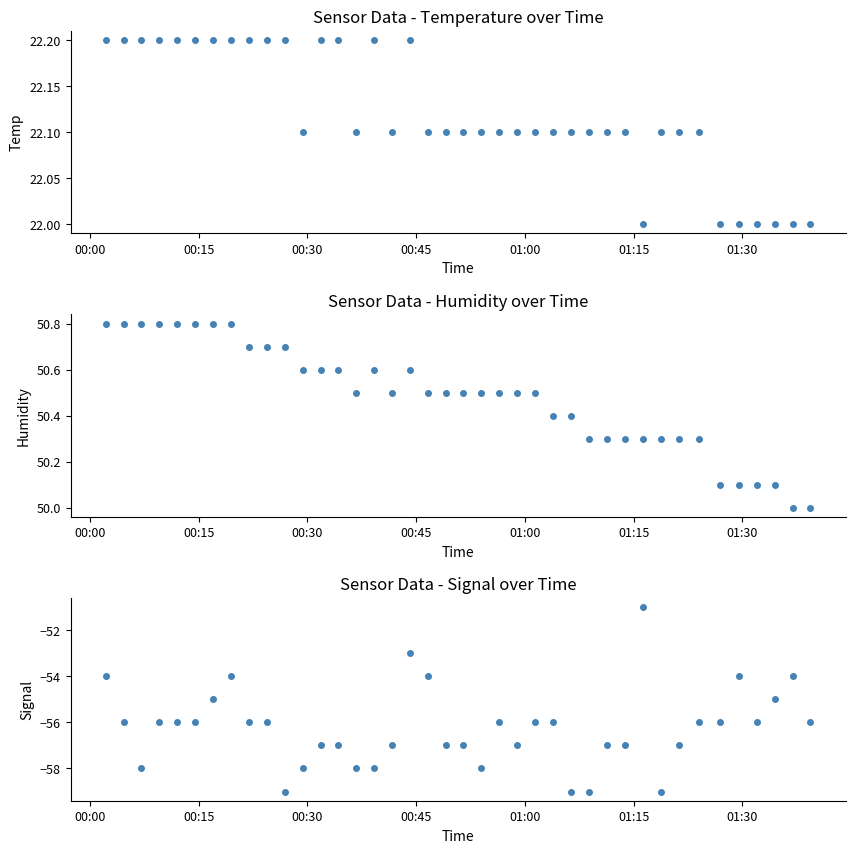

Rank the series by their maximum value, from highest to lowest.

Humidity, Temp, Signal